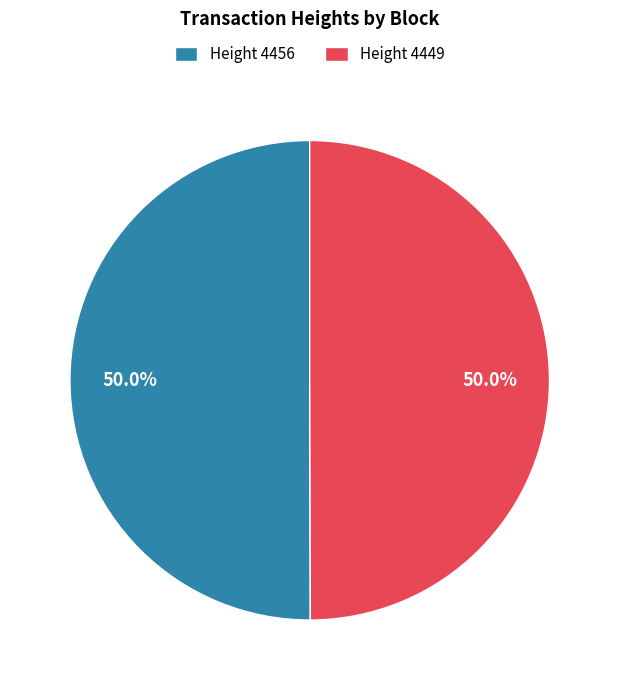

Approximately how many times larger is the value at Height 4449 compared to Height 4456?

1.0